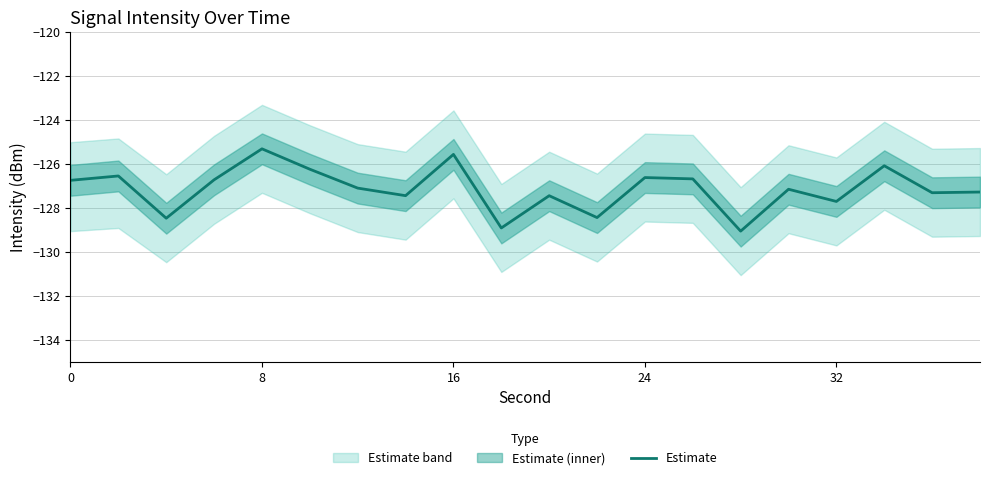

What is the minimum value for Estimate?

-129.0